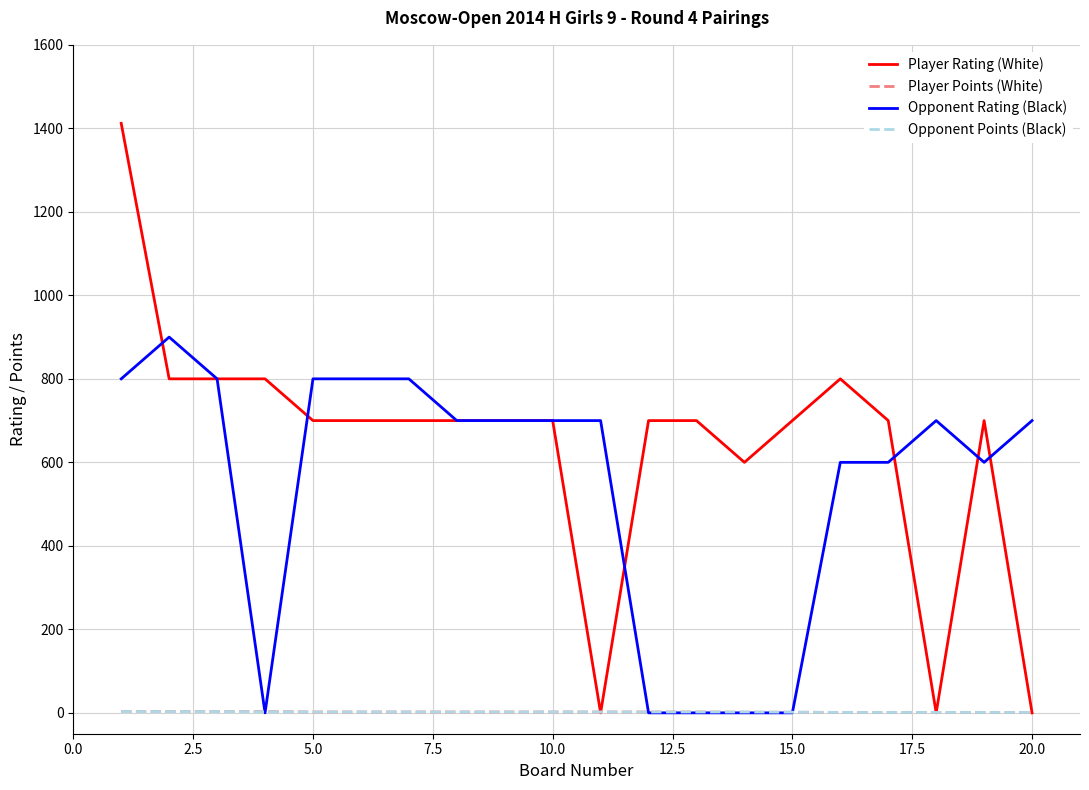

Which series has the largest range (max minus min)?

Player Rating (White)